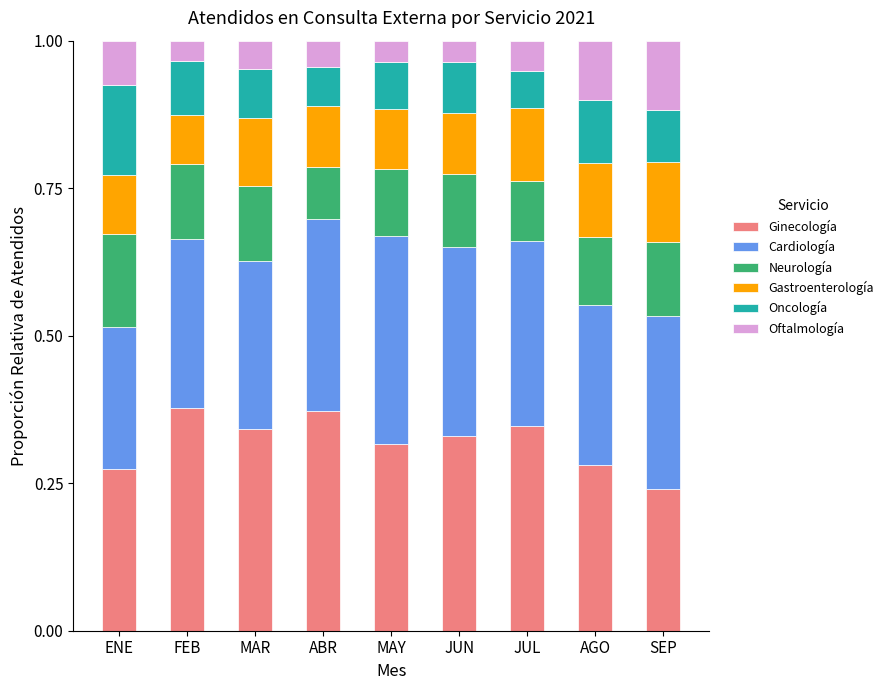

The value of Ginecología at SEP is 0.1. True or false?

False